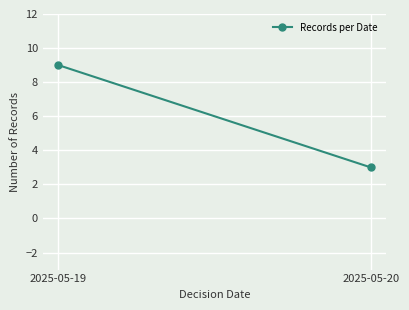

Approximately how many times larger is the value at 2025-05-20 compared to 2025-05-19?

0.3